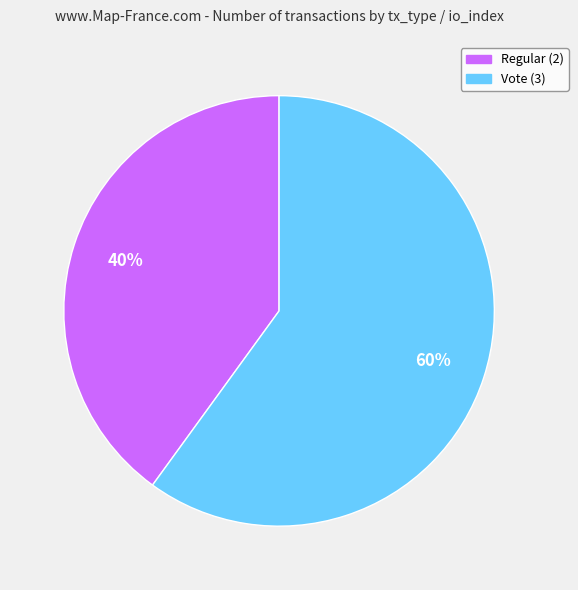

Do Regular (2) and Vote (3) together represent more than half of the pie?

Yes